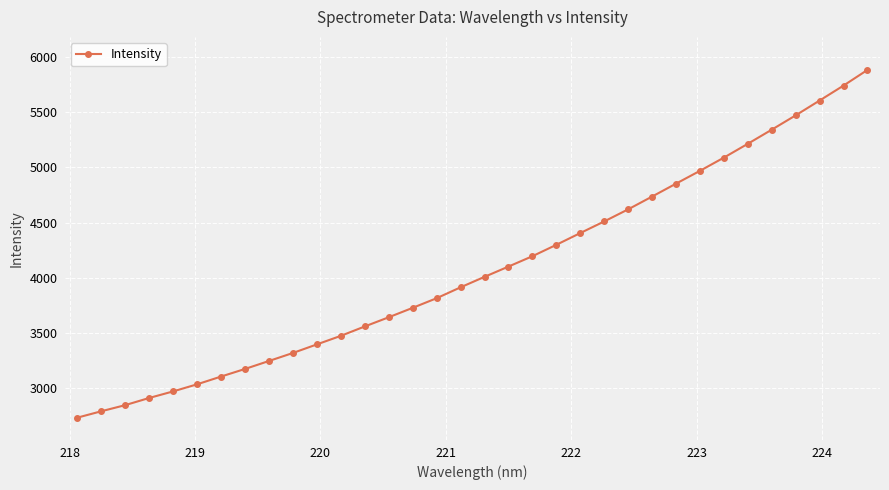

Does the chart display data point markers on the line(s)?

Yes